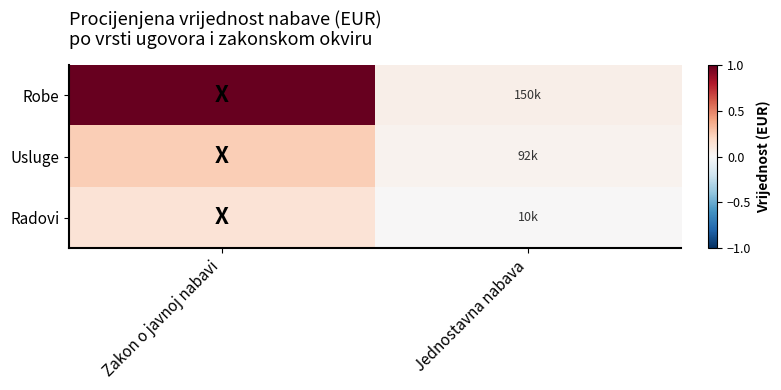

Between Jednostavna nabava and Zakon o javnoj nabavi, which is larger?

Zakon o javnoj nabavi